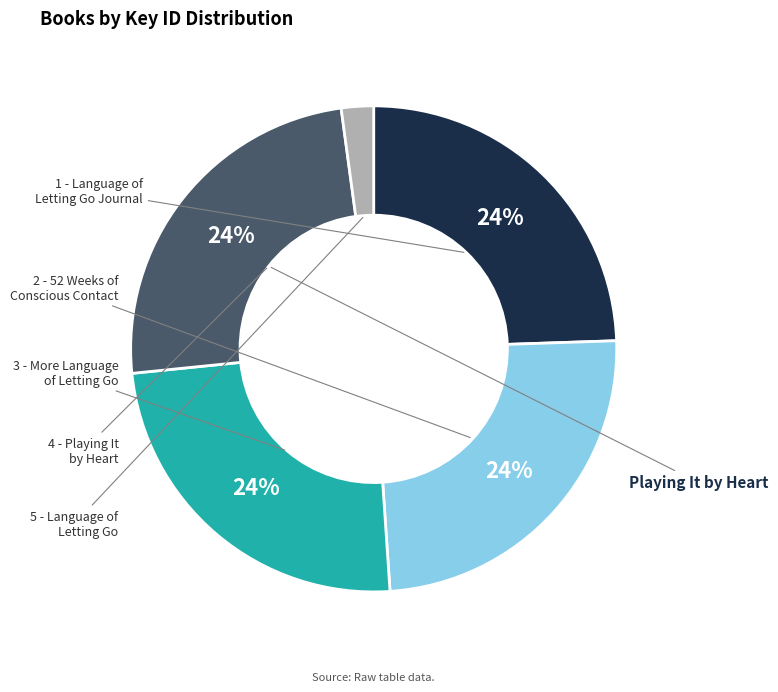

Approximately how many times larger is the value at 4 - Playing It by Heart compared to 5 - Language of Letting Go?

11.4